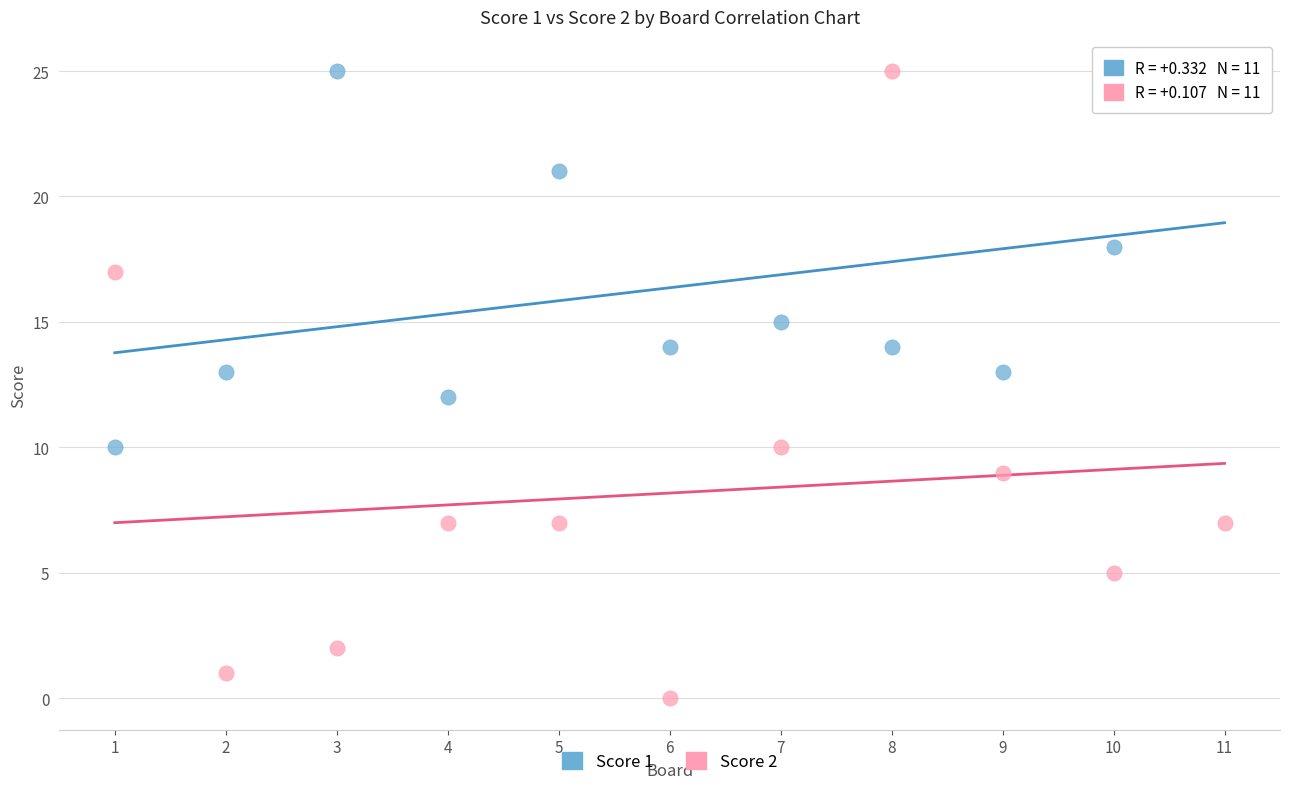

Across all data points, what is the range of Y values (max minus min)?

25